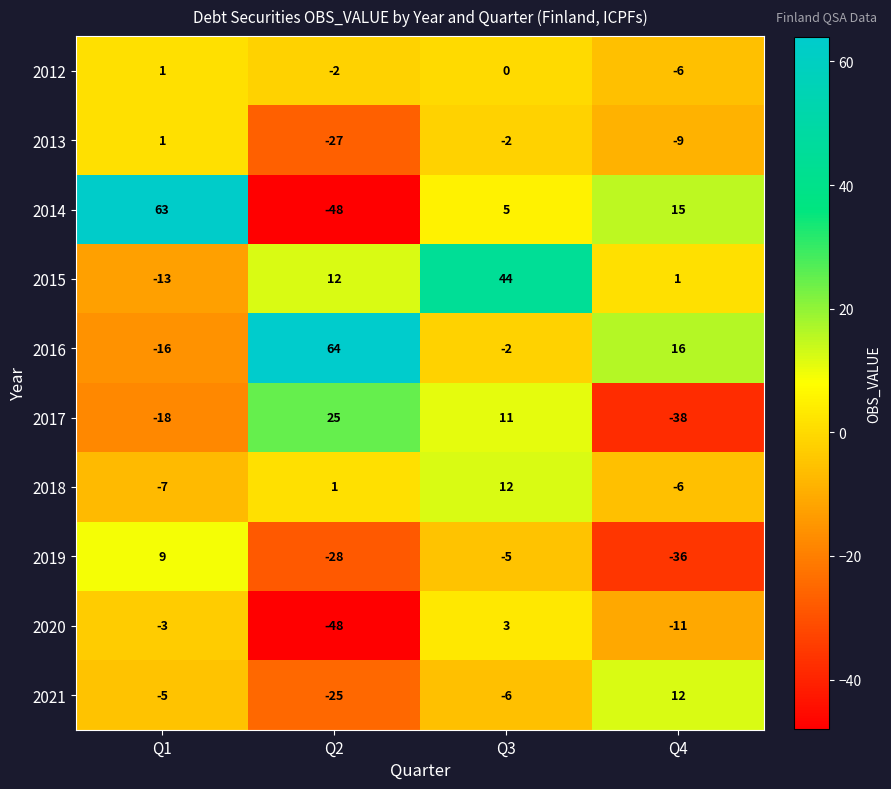

What is the difference between the maximum and minimum values in the 2016 series?

80